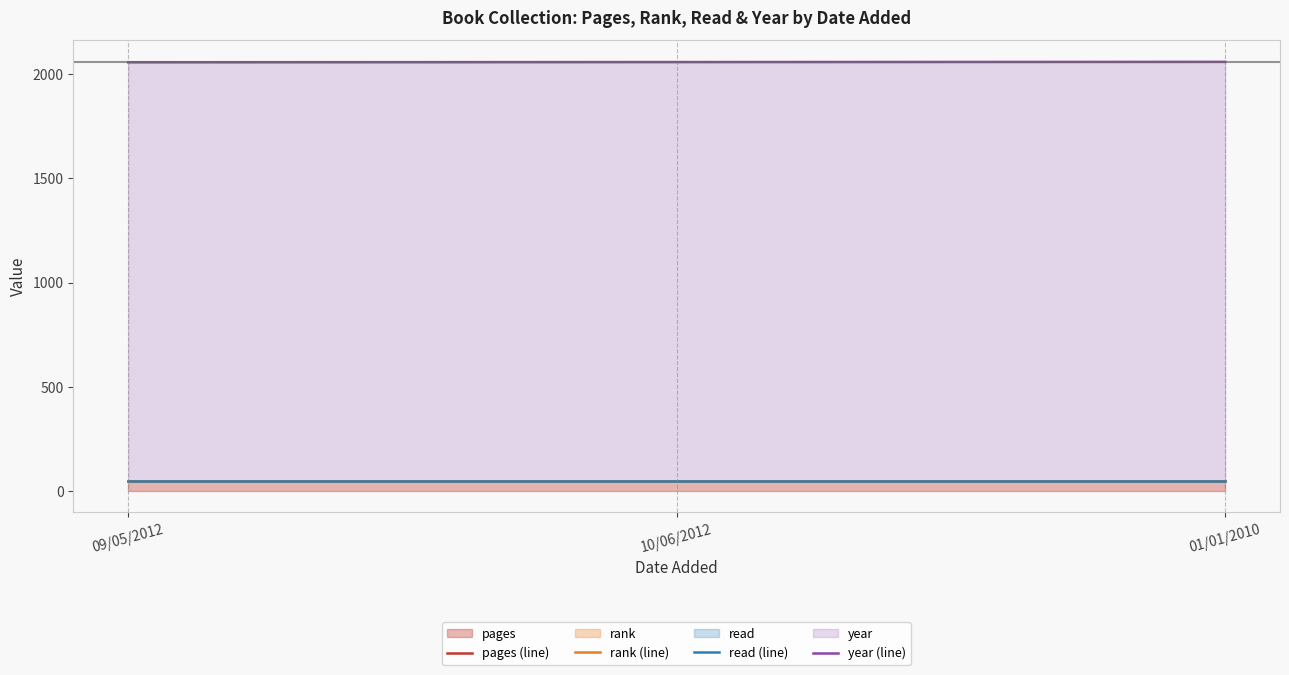

Which series has the widest spread of values?

year (line)